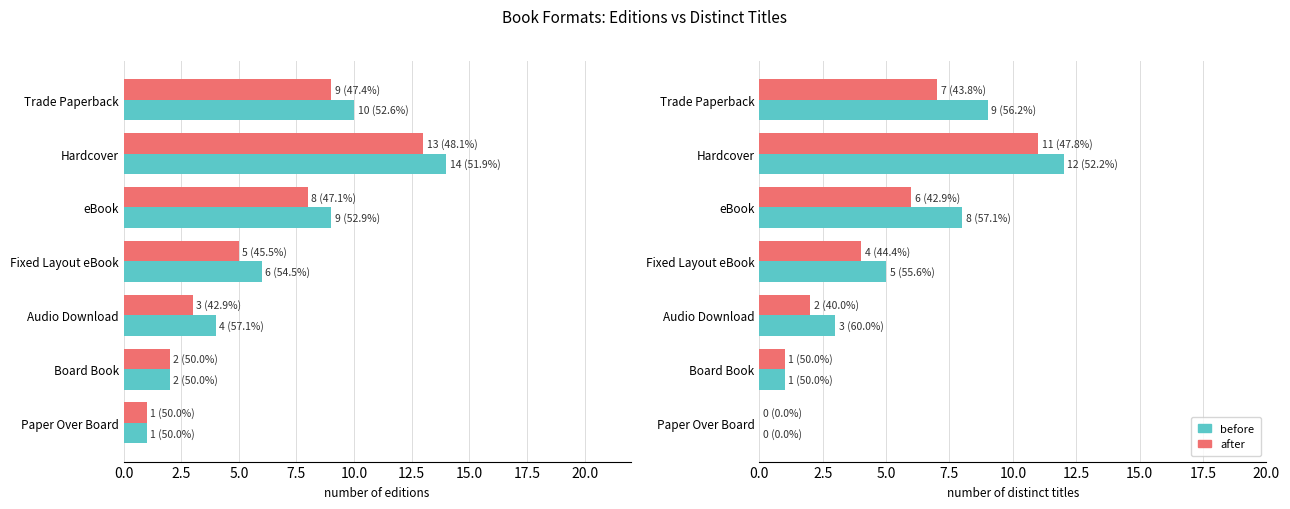

What is the difference between the highest and lowest values at eBook?

2